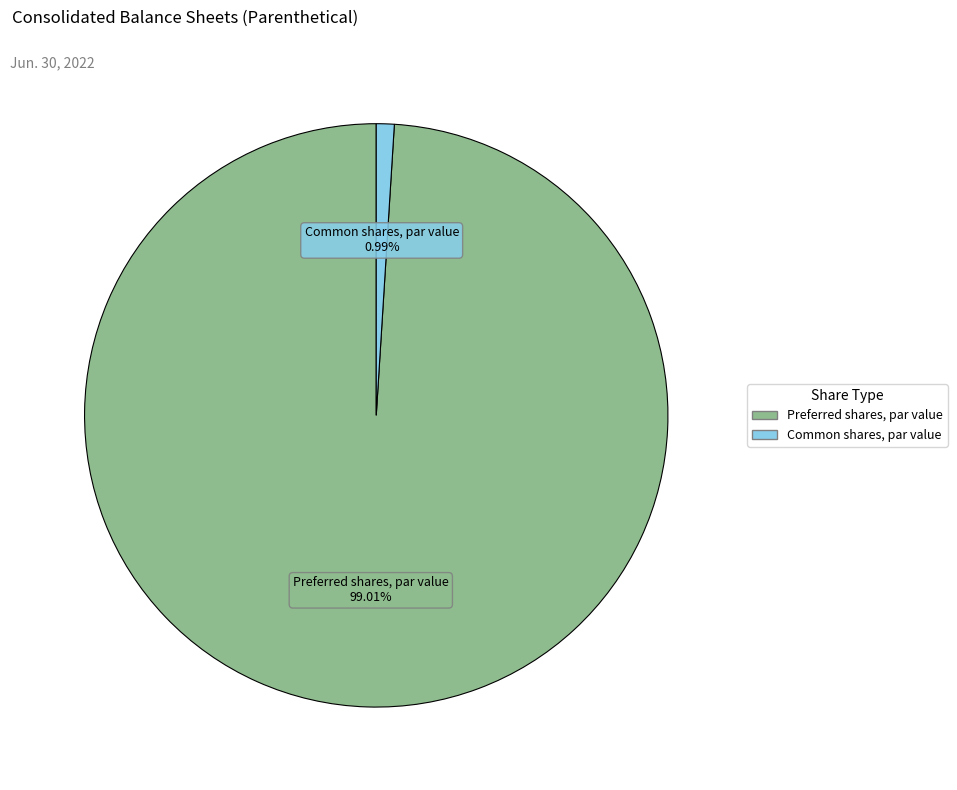

To the nearest percent, what is the average slice percentage?

50%